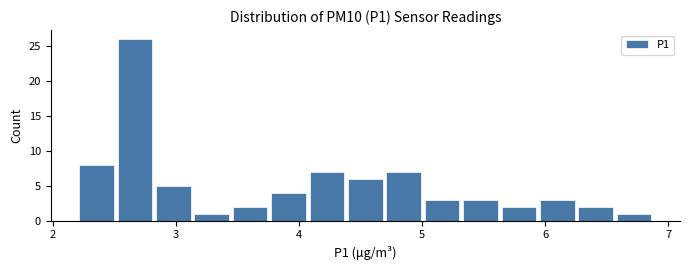

Around what value on the x-axis is the tallest bar? Give the approximate position of its centre, as read against the axis.

2.7